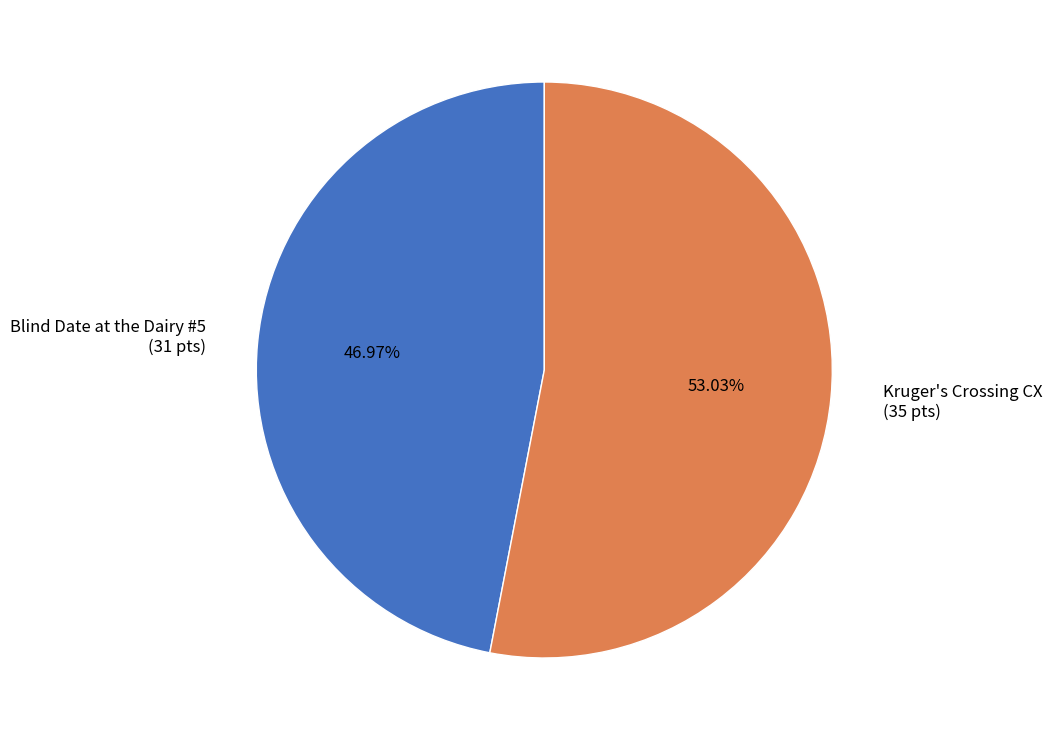

Count the number of slices in the pie.

2